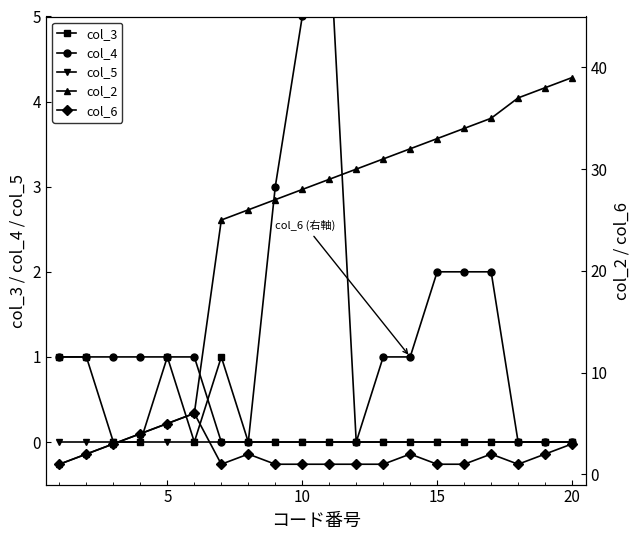

True or false: col_6 and col_2 cross at least once.

False